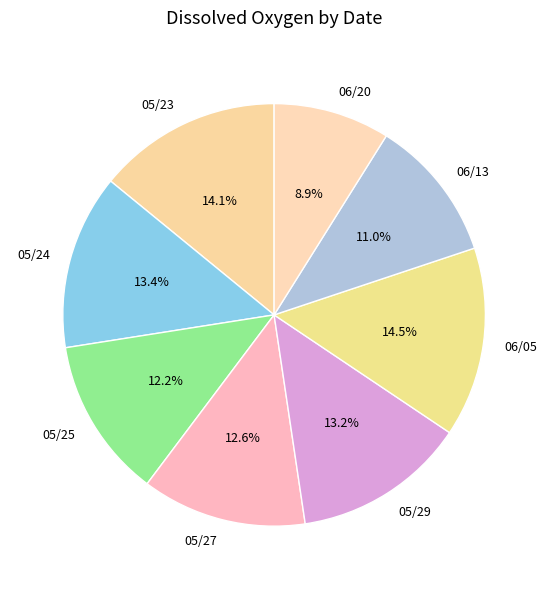

Between 05/23 and 06/20, which is larger?

05/23